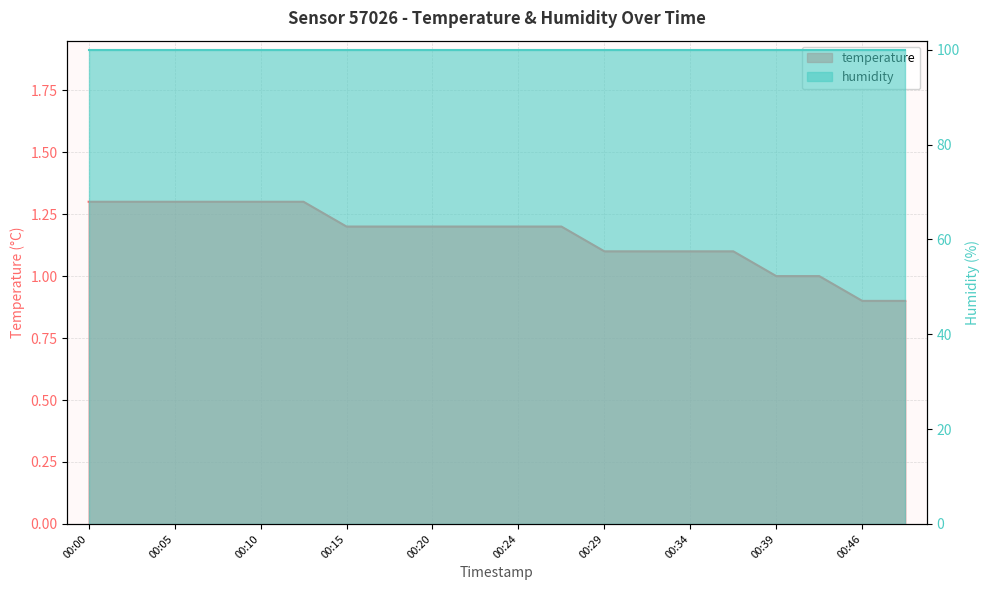

Is it true that the value at 00:03 is 1.3?

True